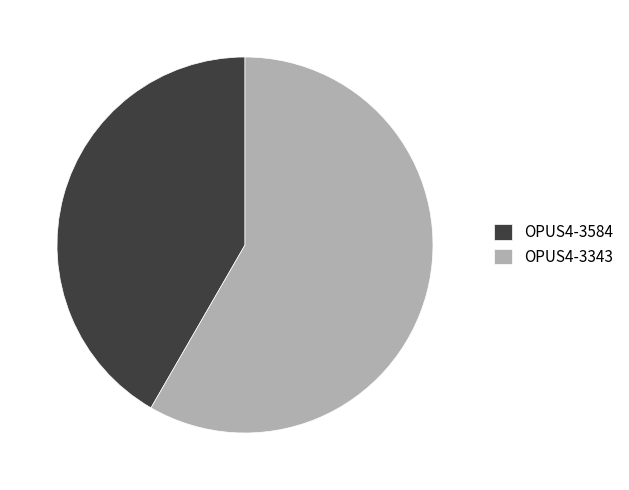

What is the majority slice?

OPUS4-3343